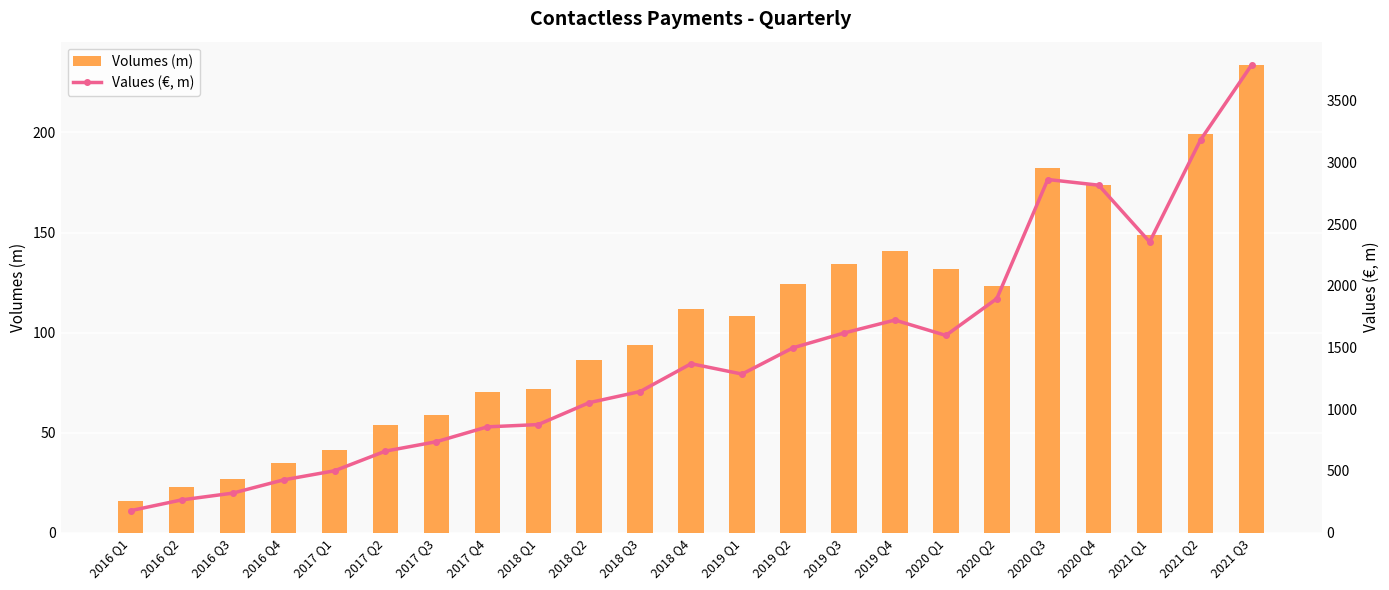

How many values in the Volumes (m) series exceed 108?

12